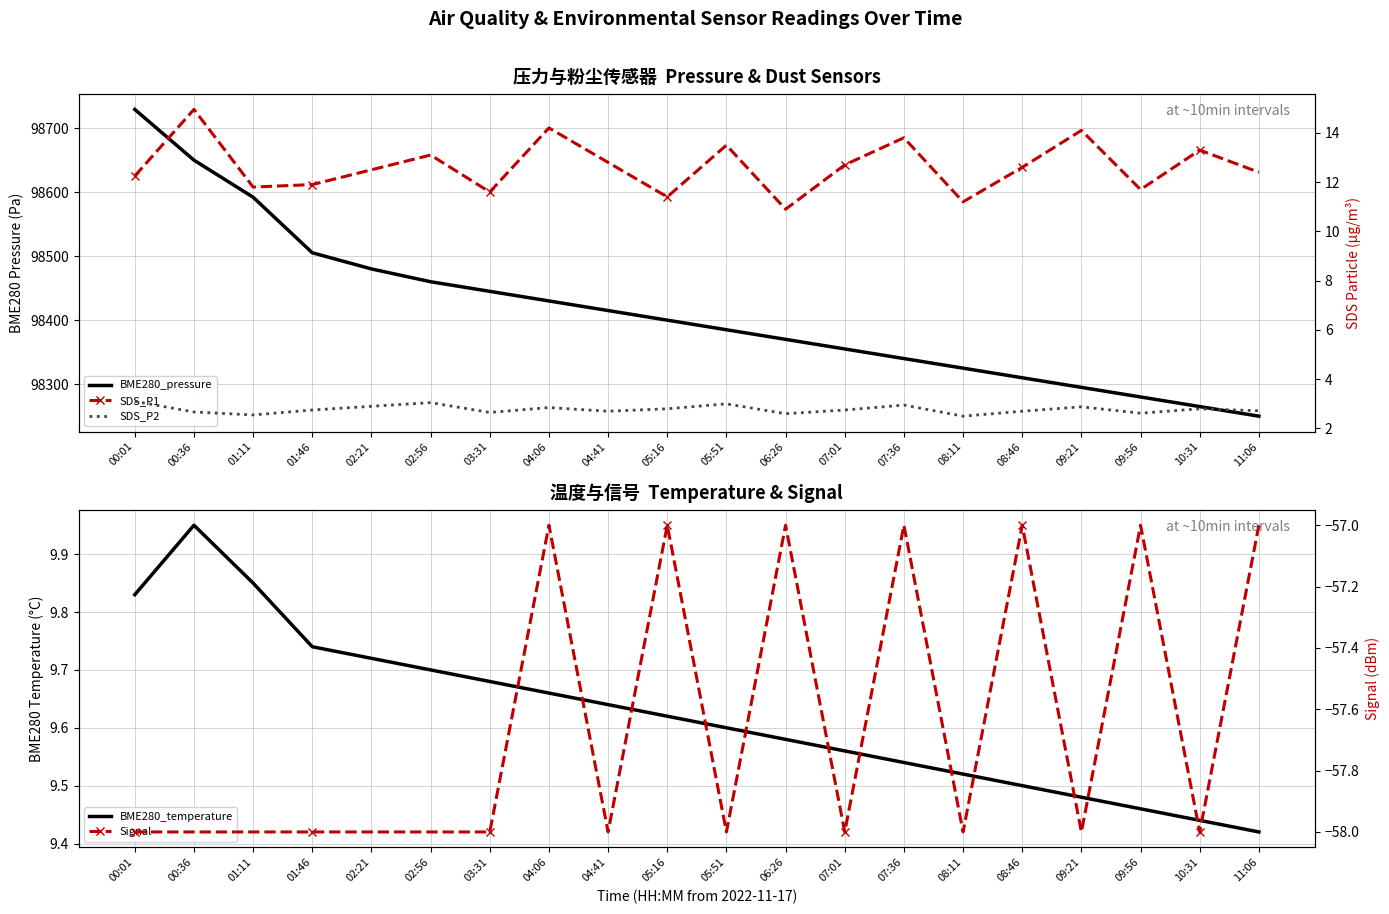

Where is the first local minimum for Signal?

04:41